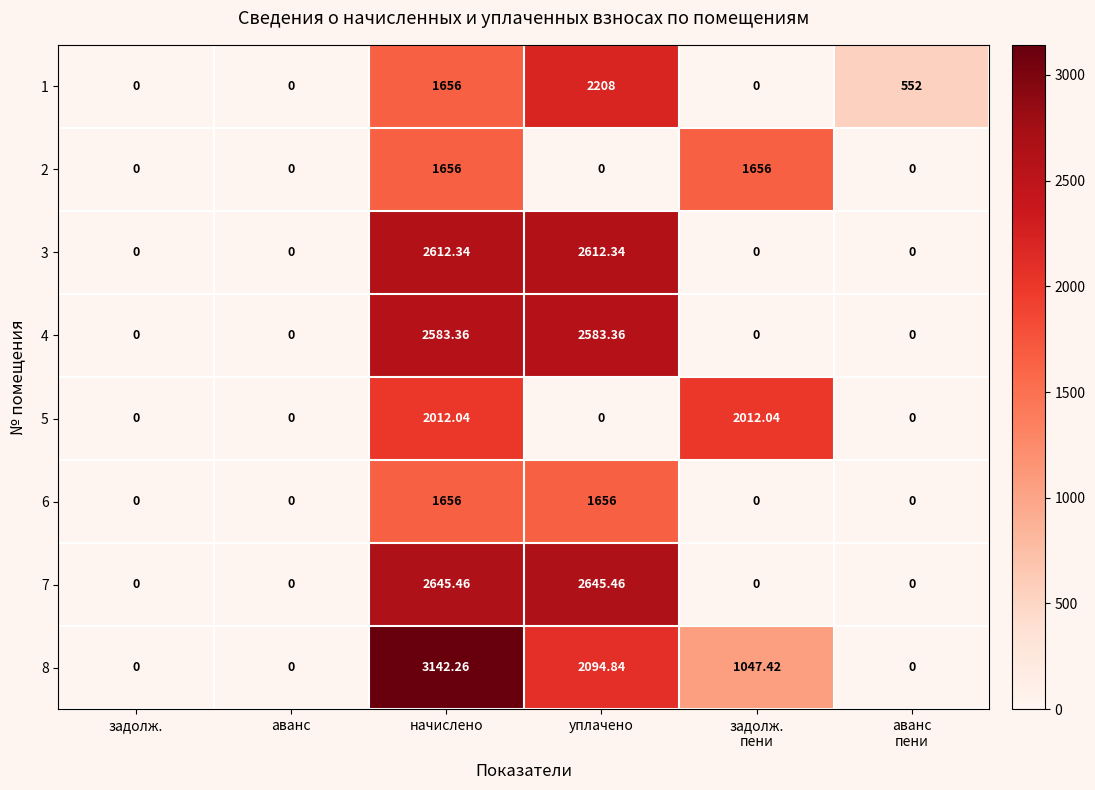

At which category is the sum across all series the highest?

начислено